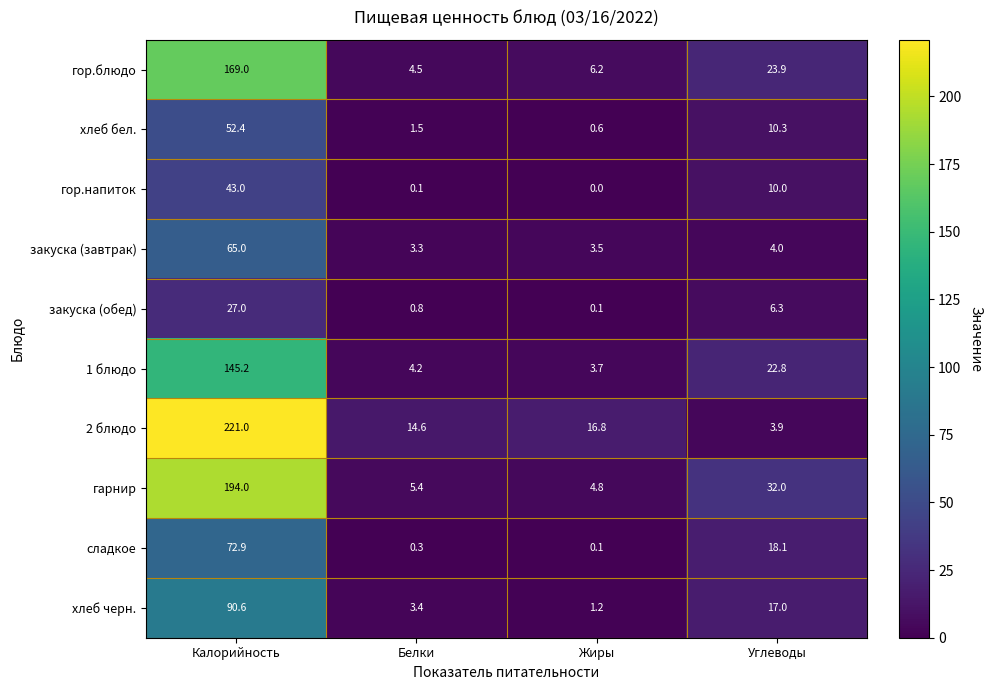

True or false: хлеб черн. has a value of 1.0 at Белки.

False